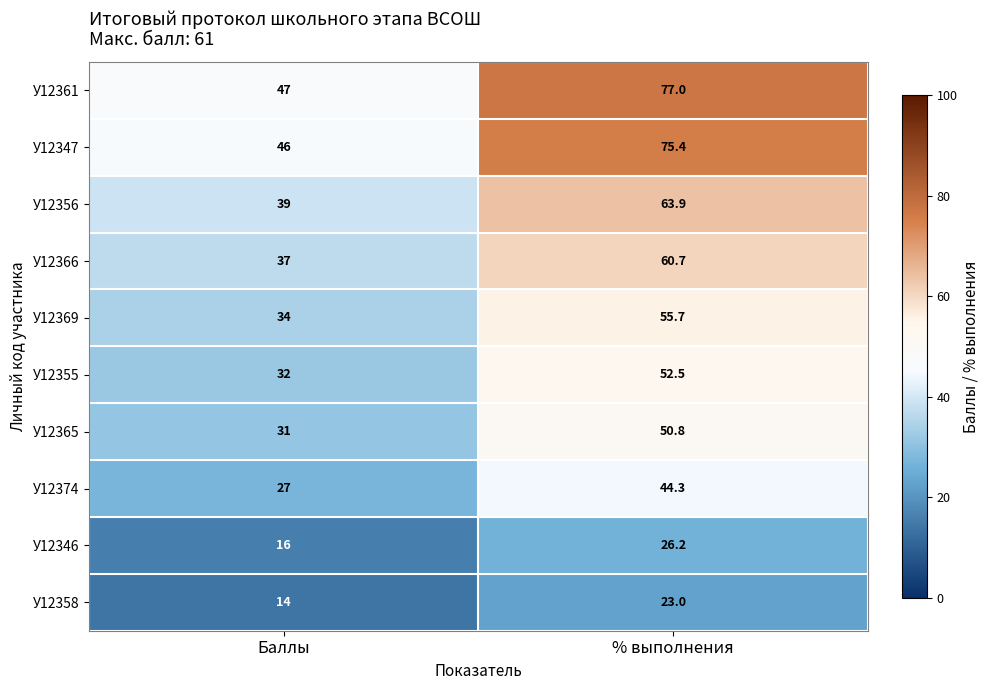

At which category does the chart reach its peak across all series?

% выполнения